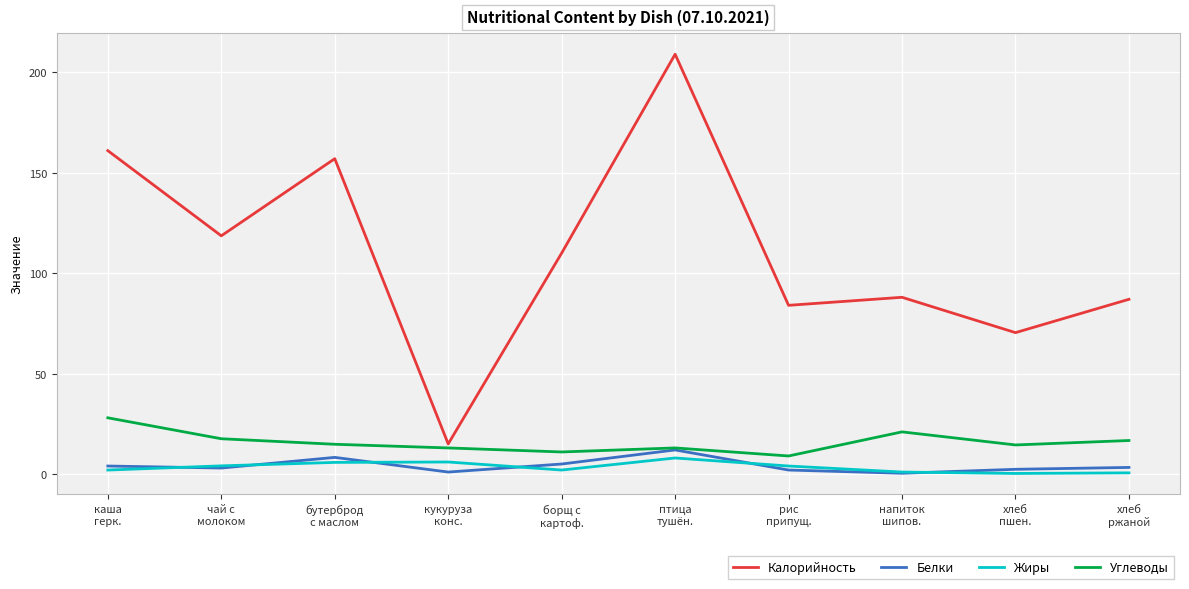

True or false: Калорийность and Белки intersect in this chart.

False